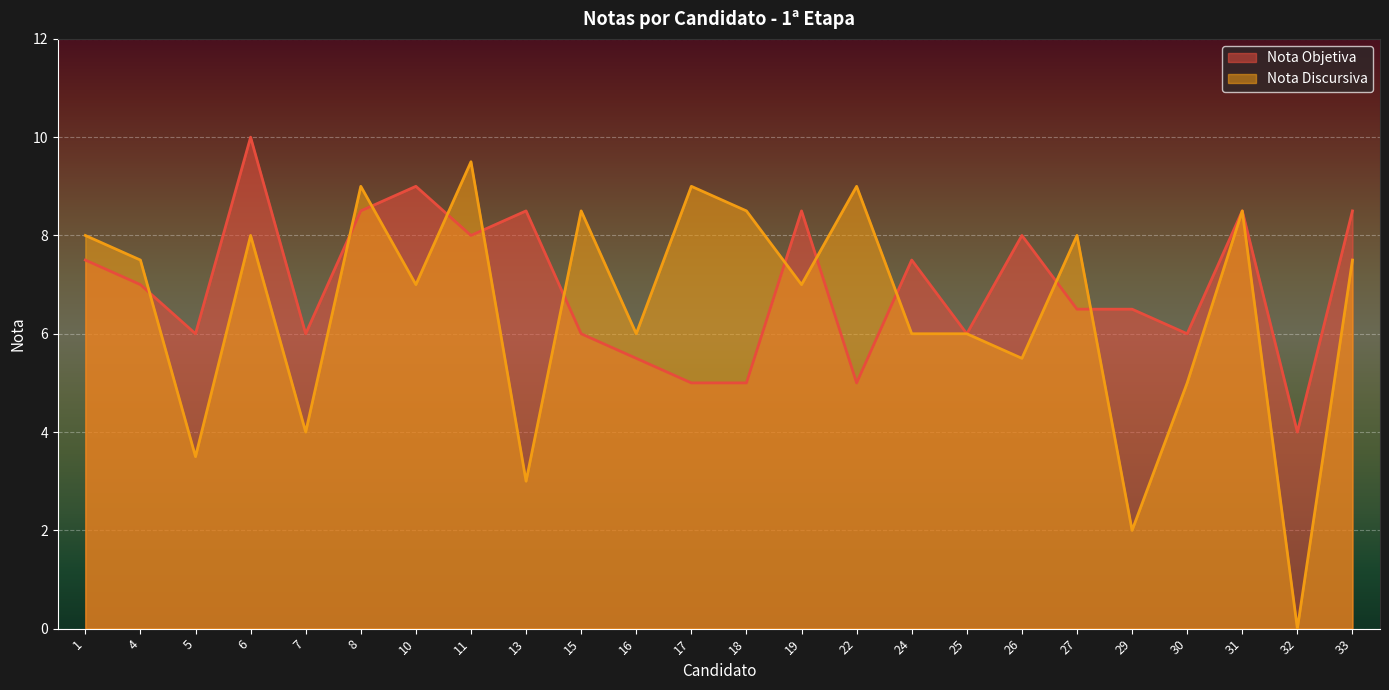

What is the difference between the second highest and second lowest values in the Nota Discursiva series?

7.0